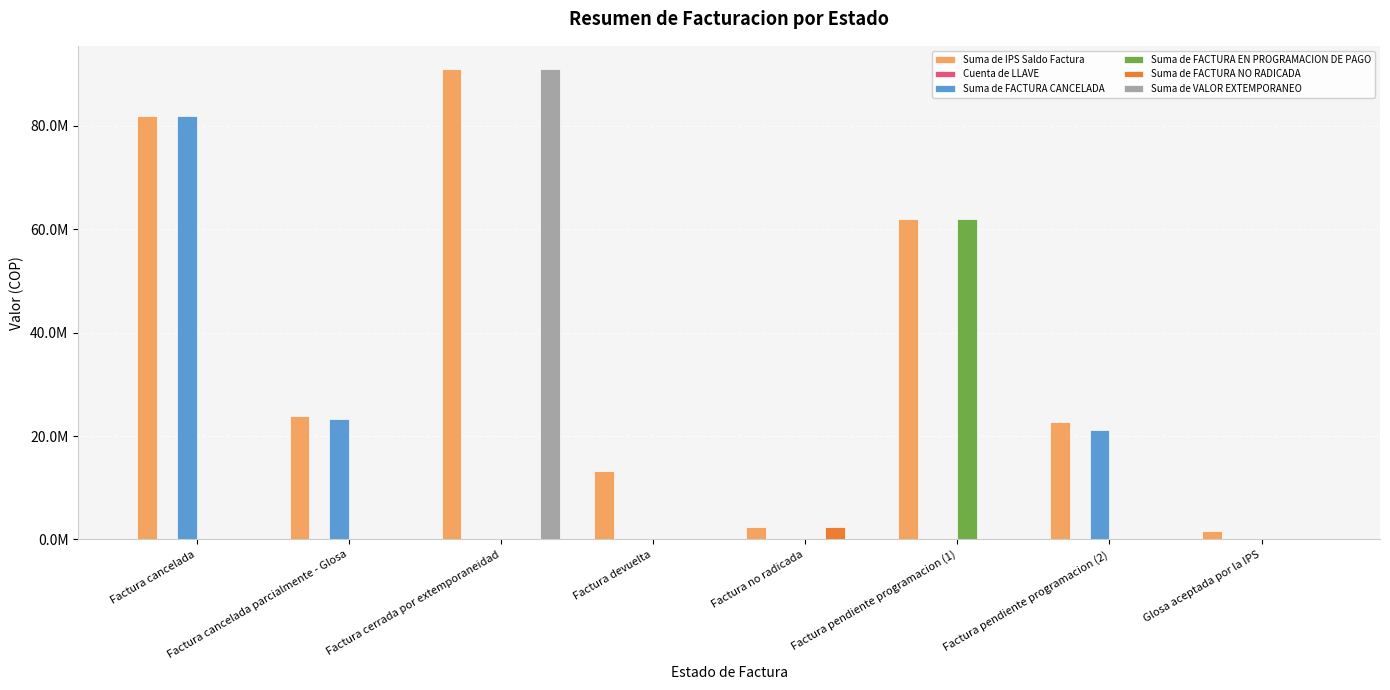

What is the label of the 3rd bar from the right?

Factura pendiente programacion (1)